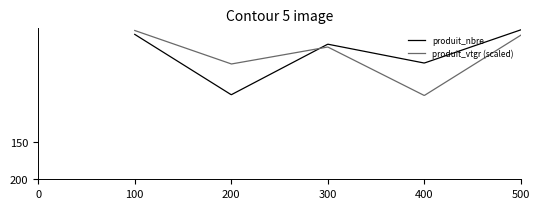

What is the greatest value displayed?

88.9